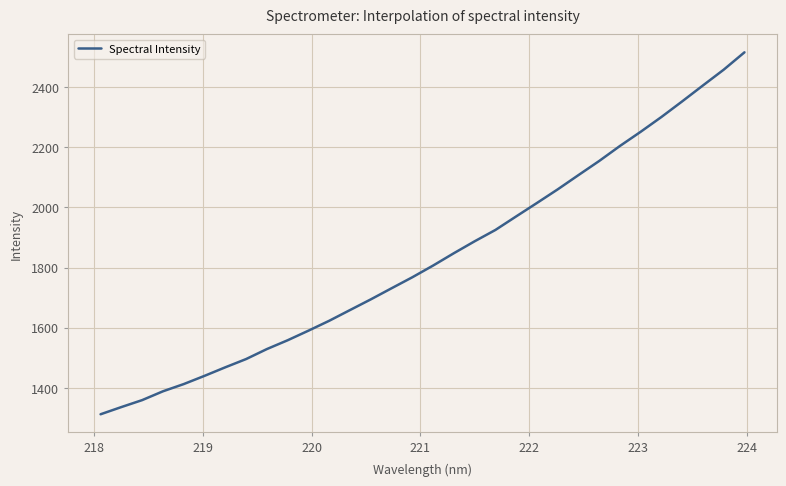

What is the difference between the maximum and minimum values?

1201.7